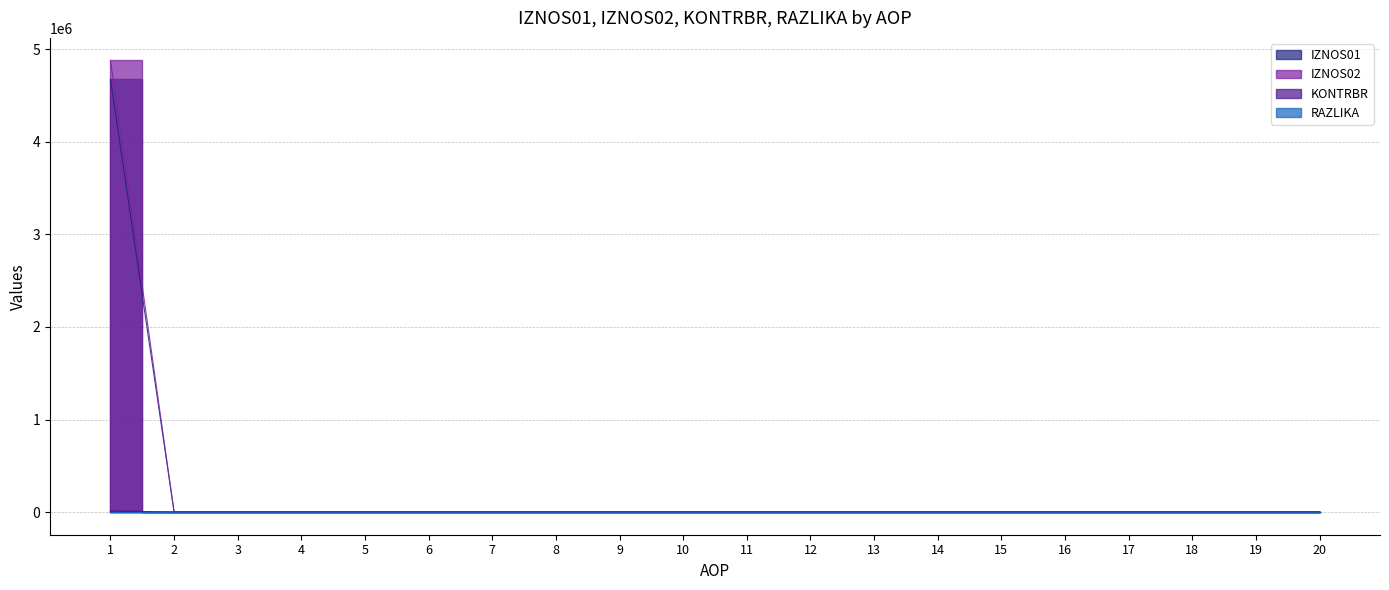

How many positive values does the RAZLIKA series have?

1